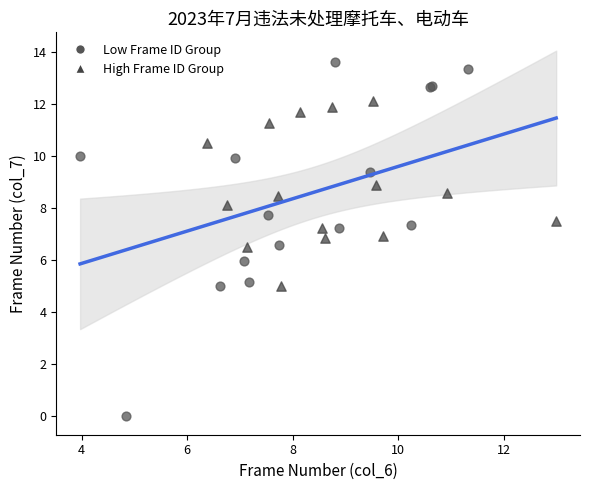

Which series has the largest Y range (max minus min)?

Low Frame ID Group